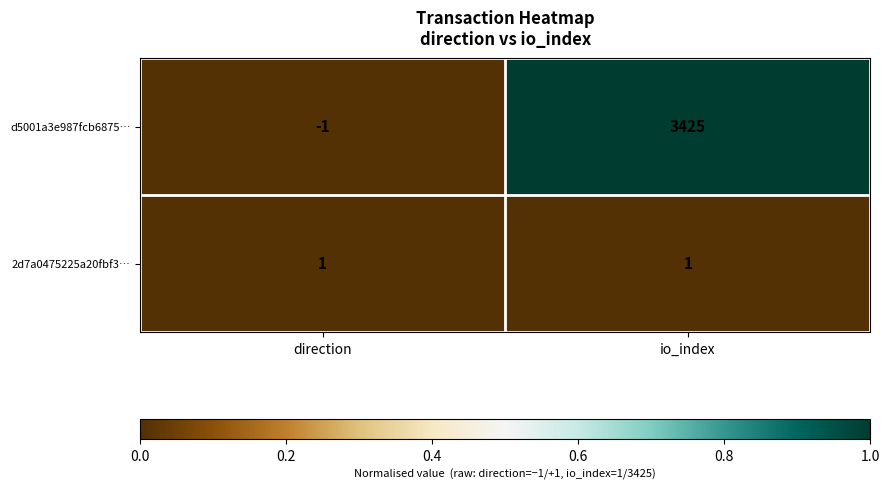

Reading left to right, extract all data points from this chart.

d5001a3e987fcb6875…: -1	3425
2d7a0475225a20fbf3…: 1	1